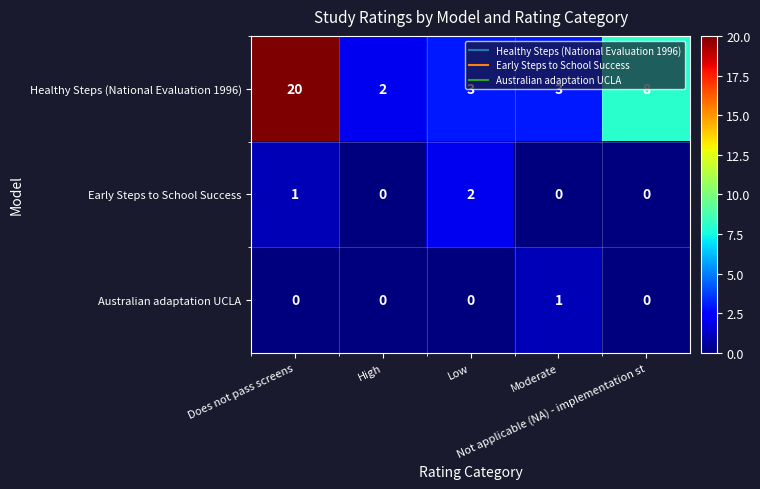

What is the sum of all Early Steps to School Success values?

3